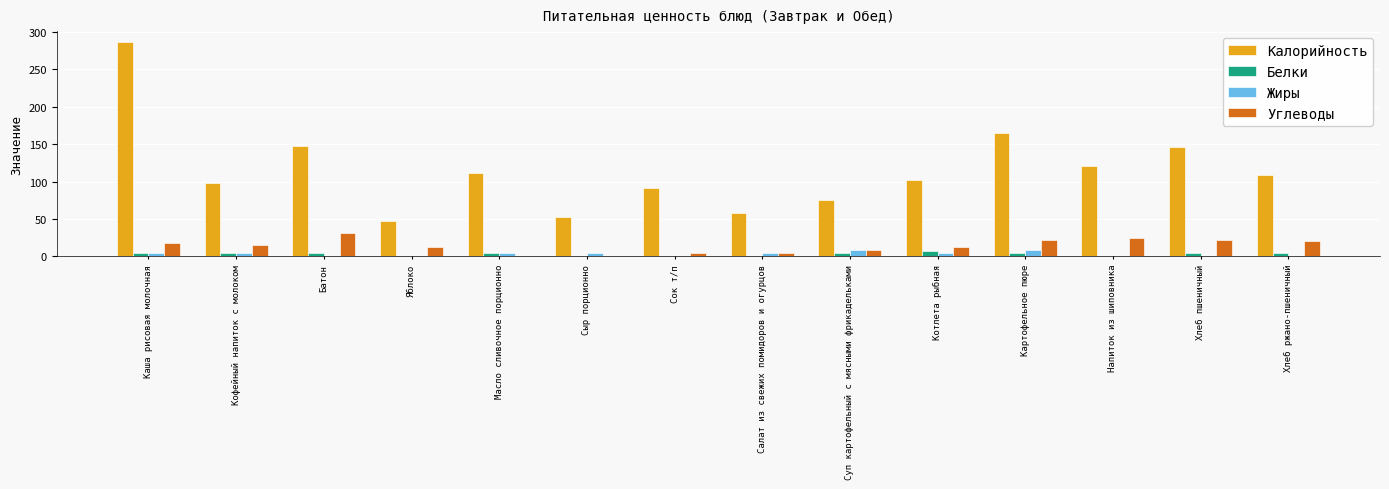

Which series has the largest total across all categories?

Калорийность